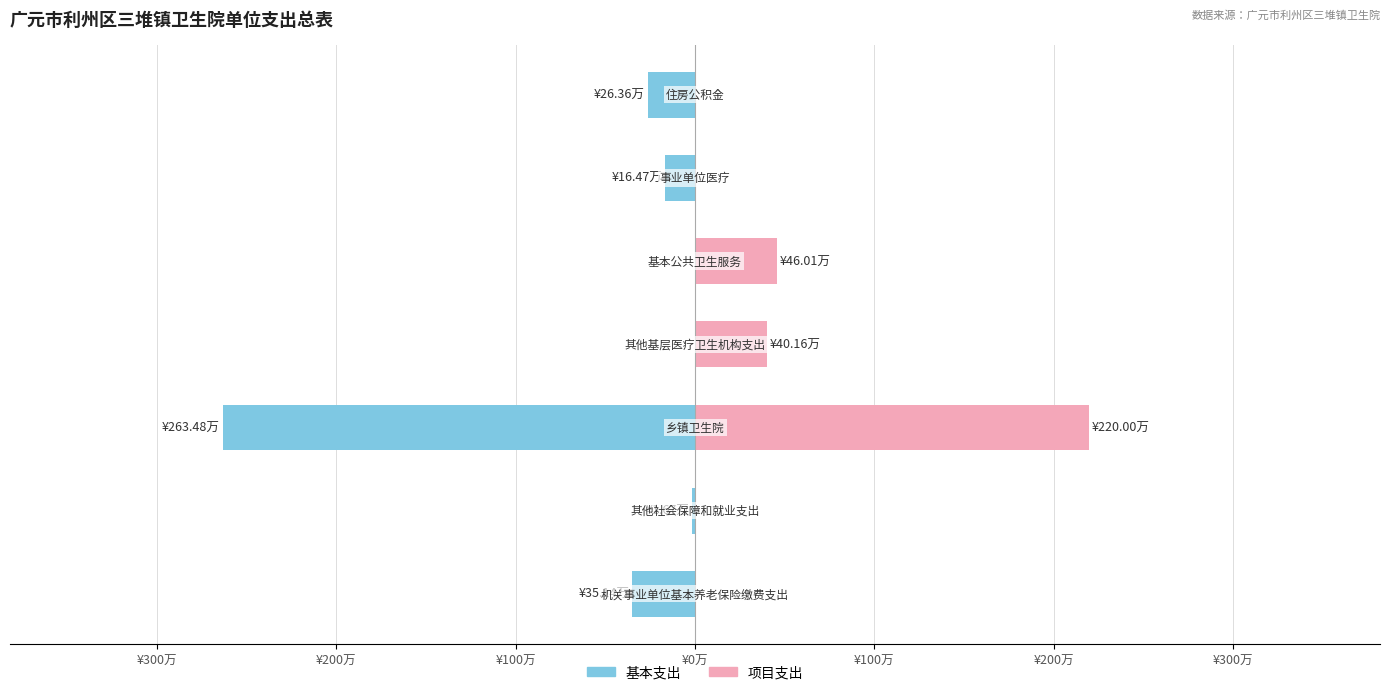

Which series changed the most between ¥300万 and ¥100万?

项目支出